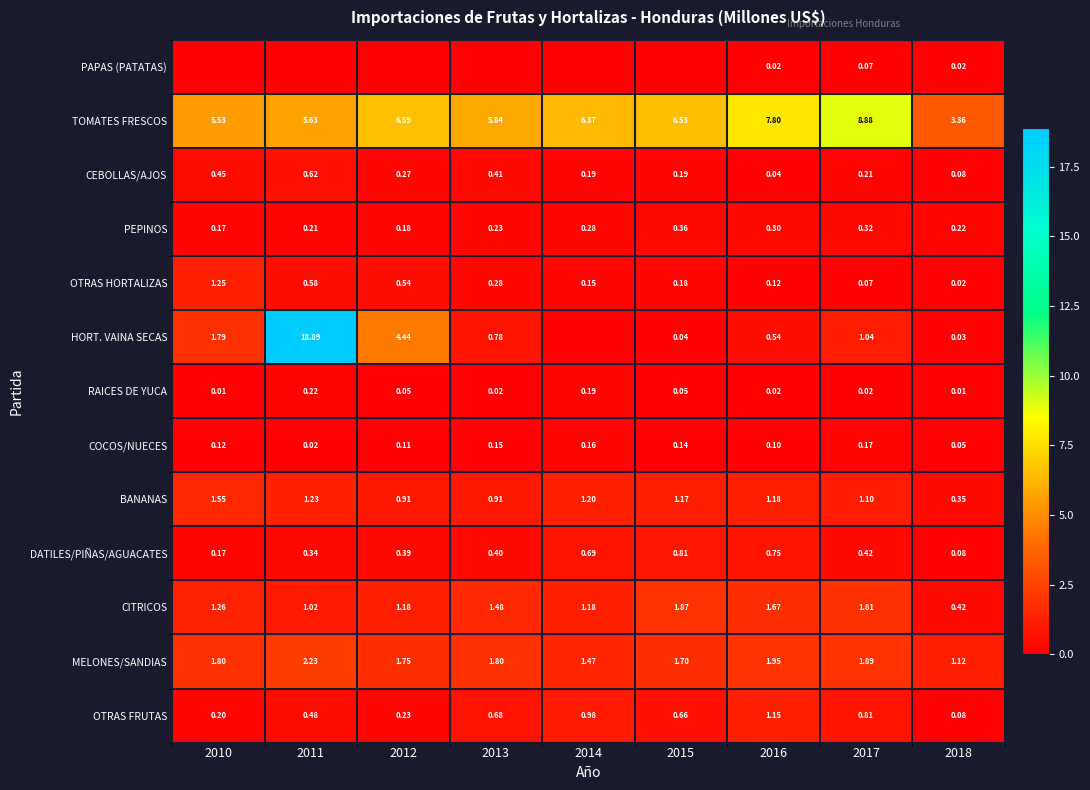

At which label does RAICES DE YUCA reach its peak?

2011